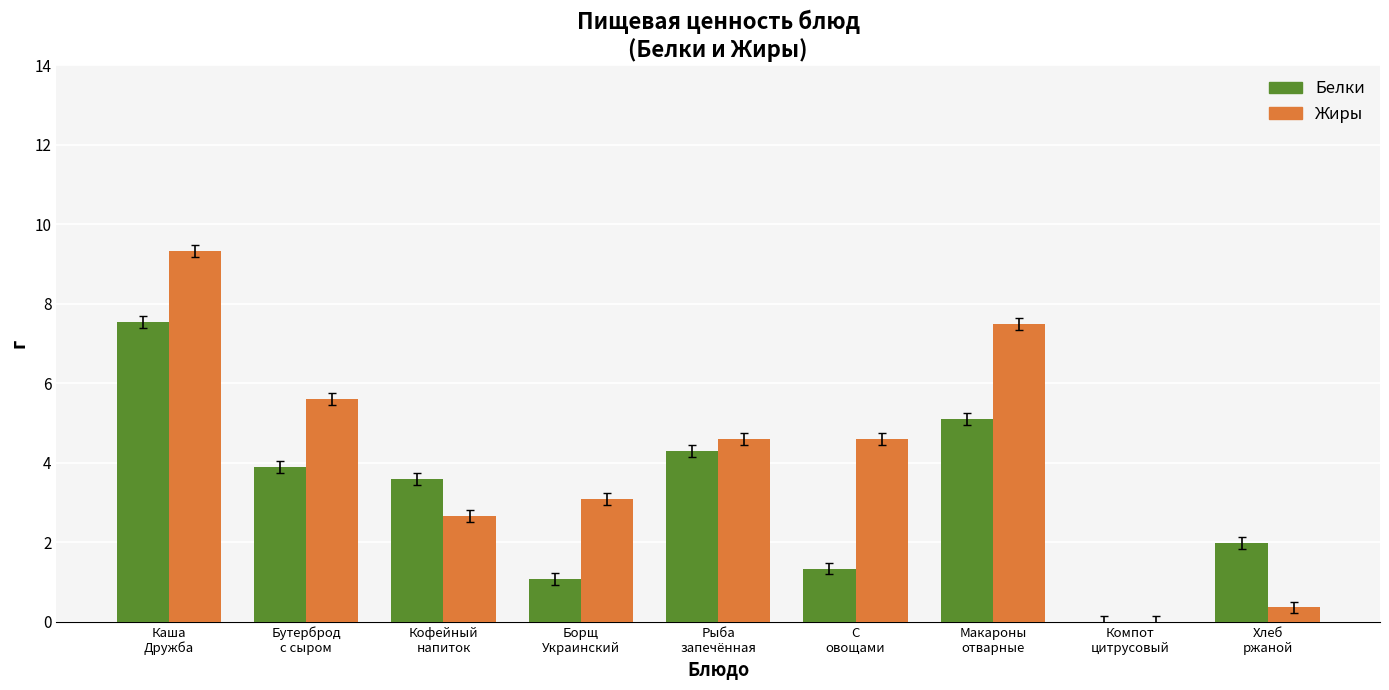

How many values in the Жиры series exceed 4?

5